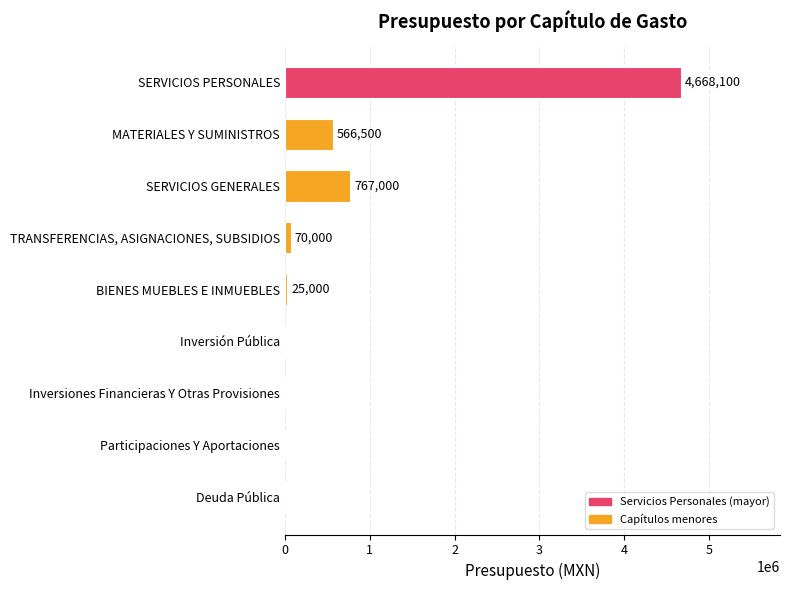

What is the greatest value displayed?

4668100